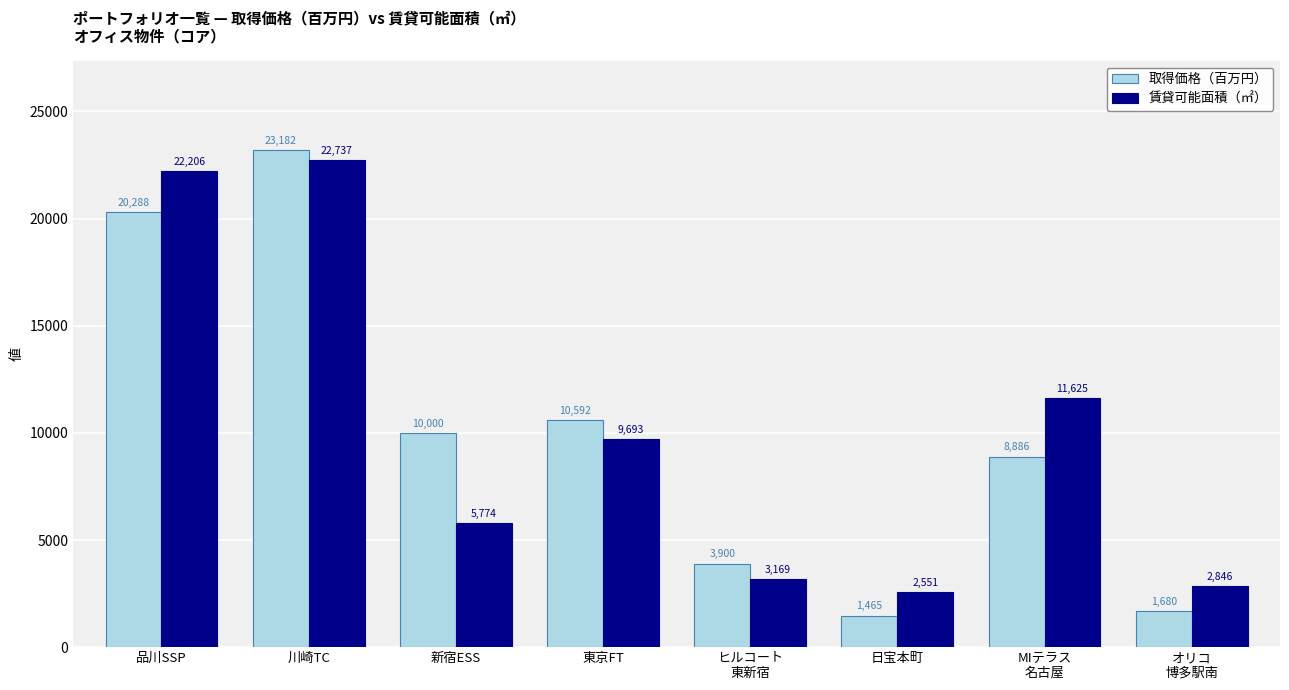

Rank the series at MIテラス
名古屋 from highest to lowest value.

賃貸可能面積（㎡）, 取得価格（百万円）